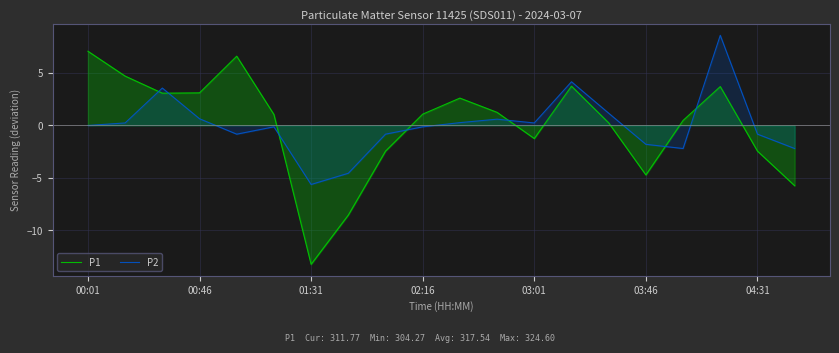

What are all the series names shown in the legend?

P1, P2